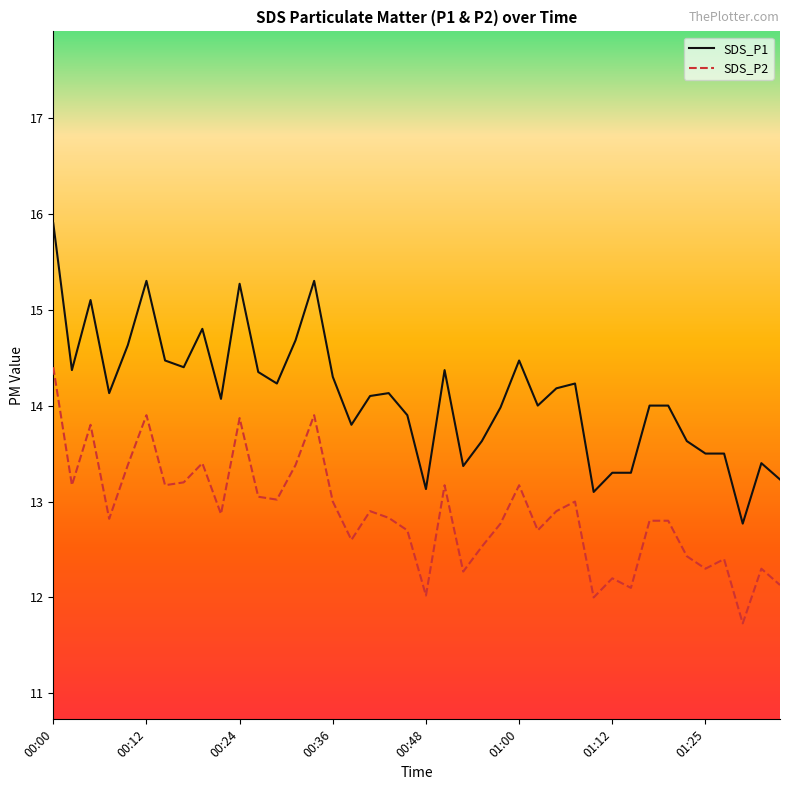

True or false: SDS_P2 and SDS_P1 cross at least once.

False